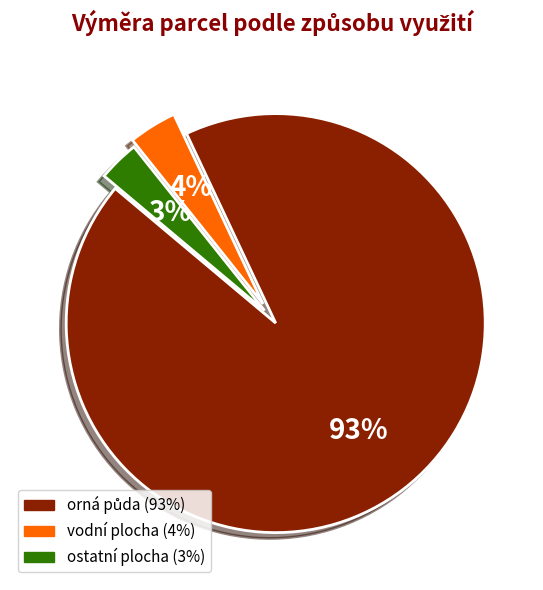

To the nearest percent, what is the average slice percentage?

33%